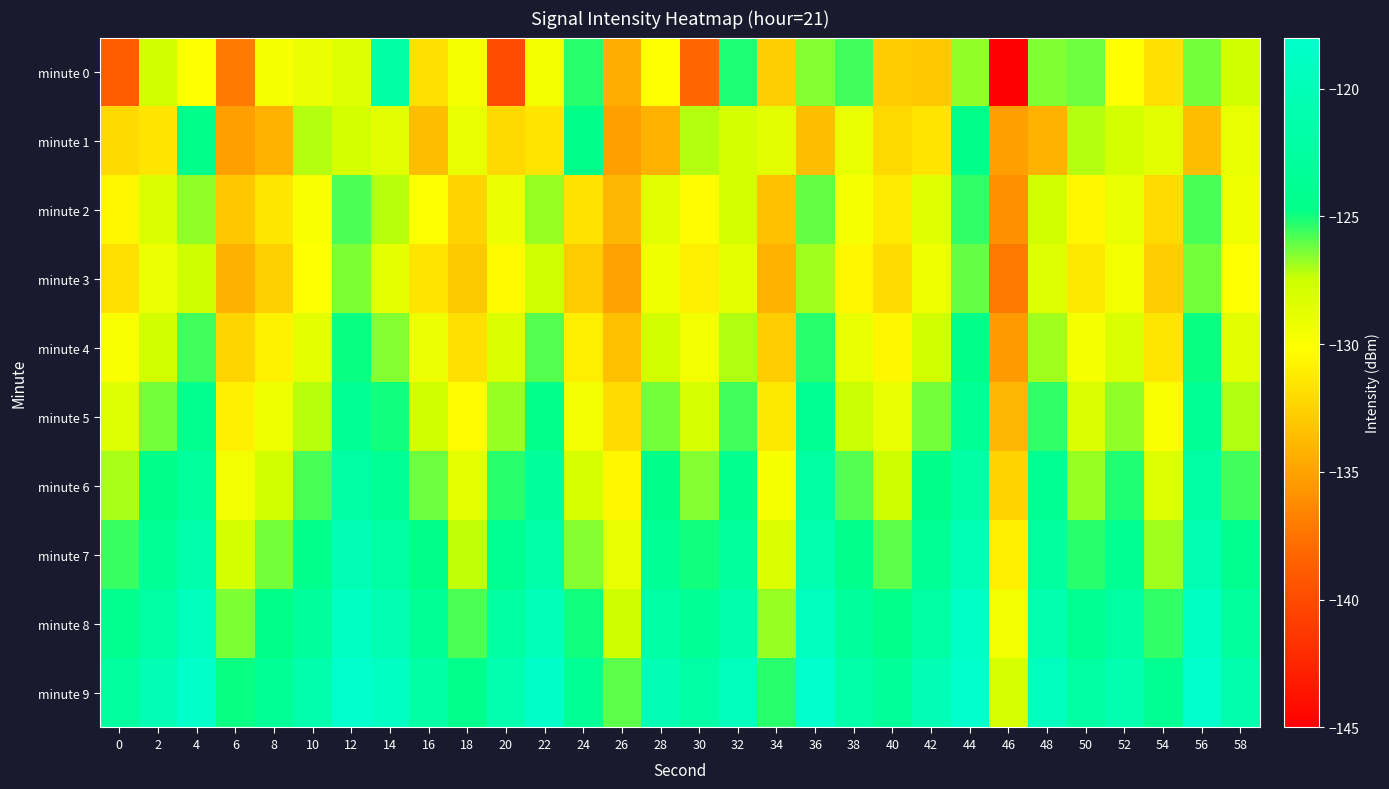

Which series has the widest spread of values?

minute 0